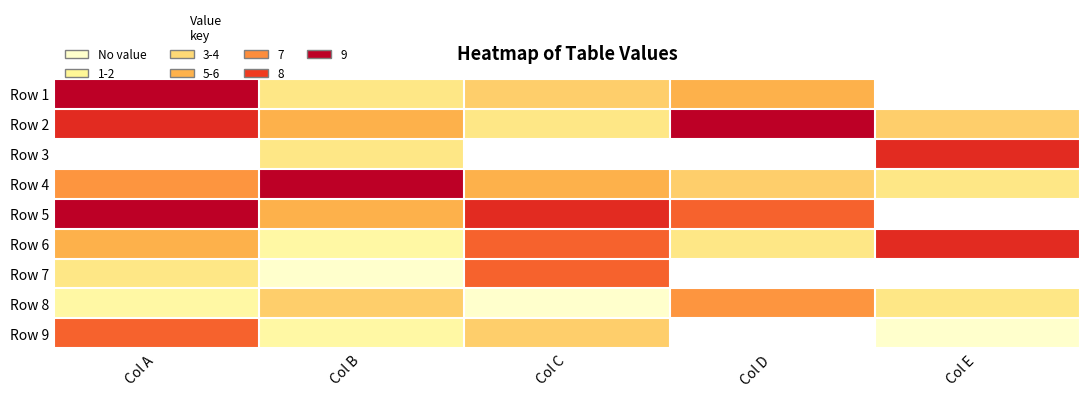

What is the maximum value shown in the chart?

9.0